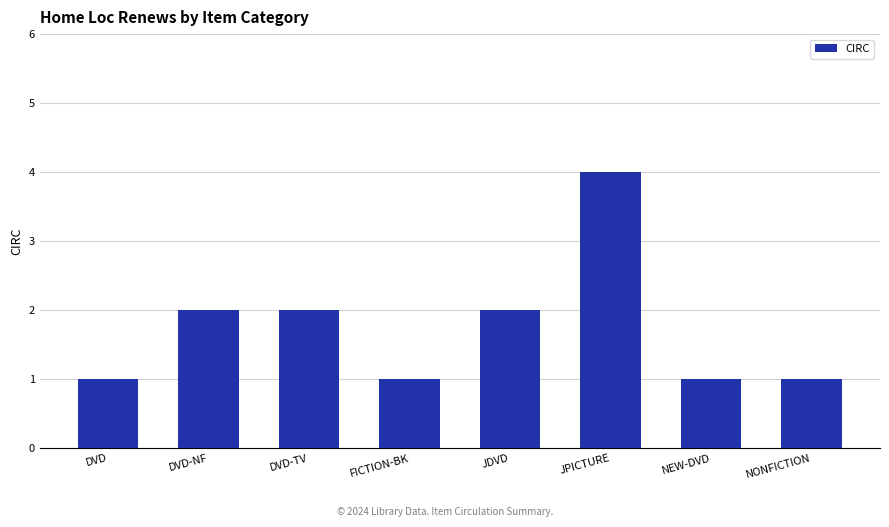

What is the maximum value shown in the chart?

4